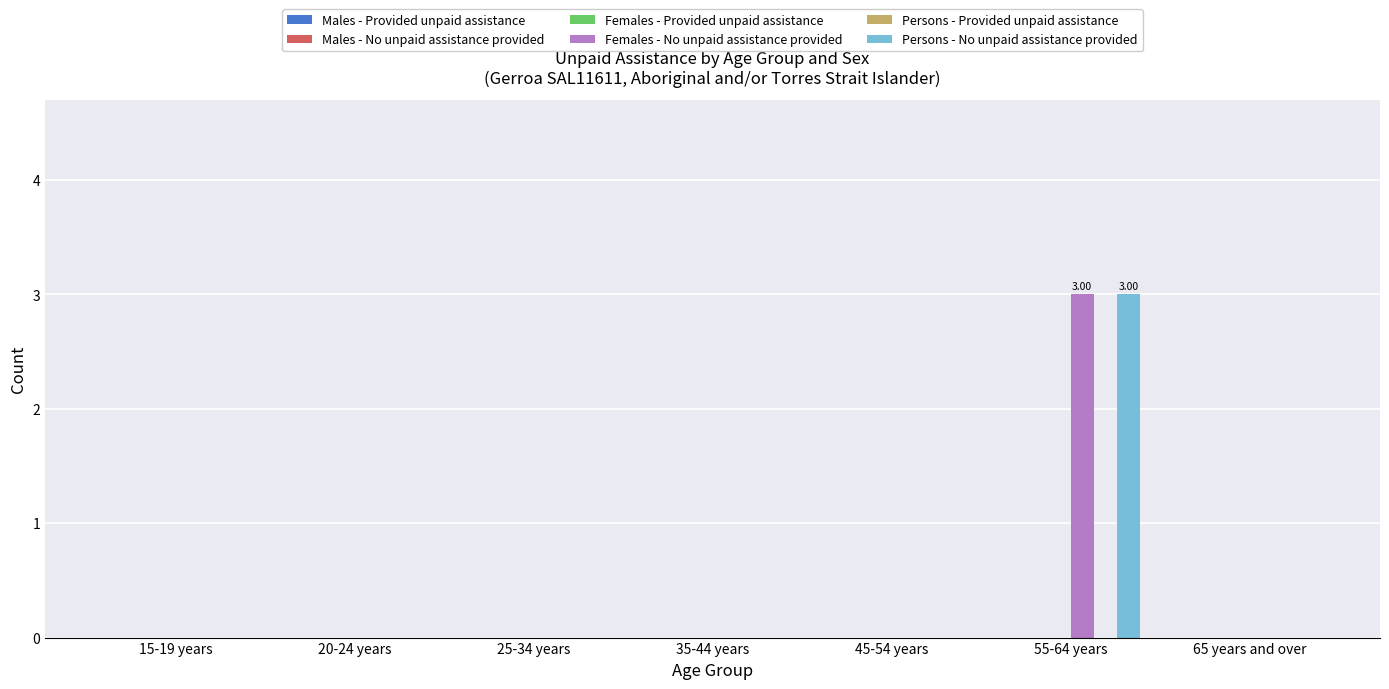

What is the sum of all Females - No unpaid assistance provided values?

3